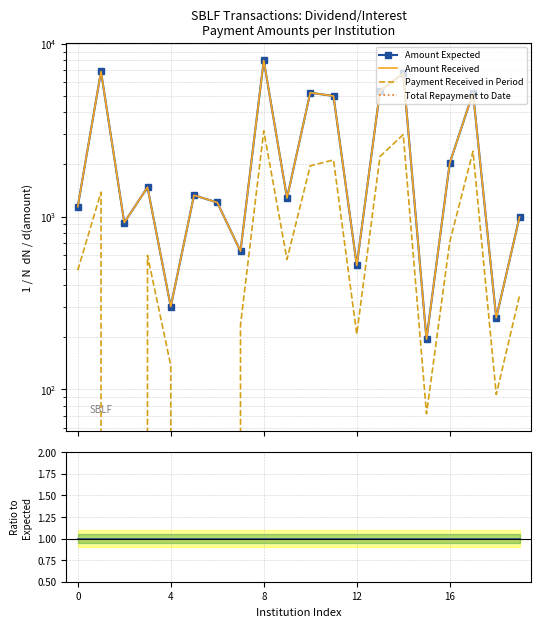

At how many categories does at least one series exceed 3309?

7